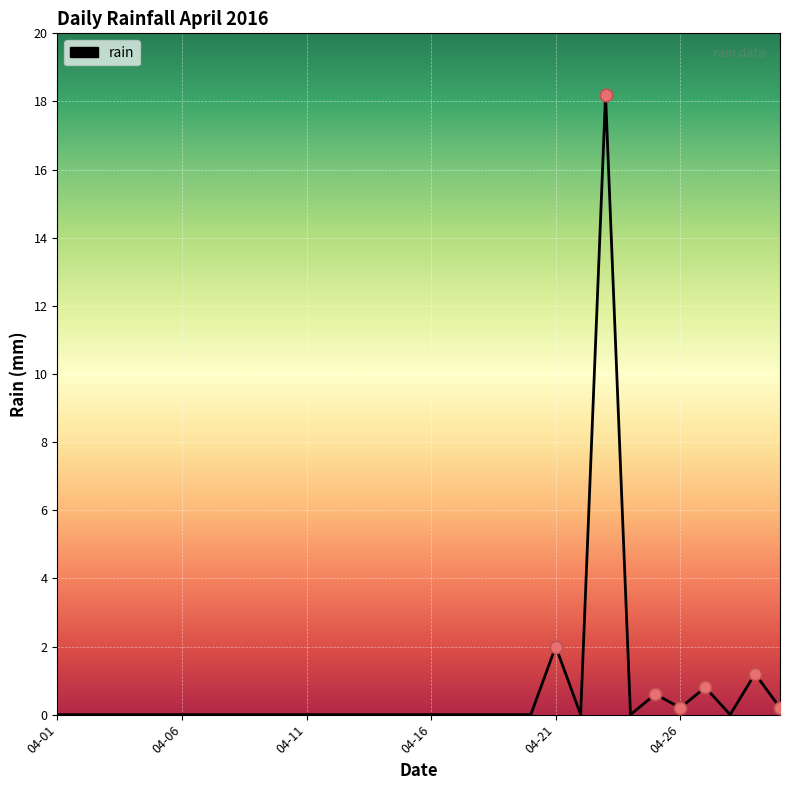

What is the difference between the maximum and minimum values?

18.2